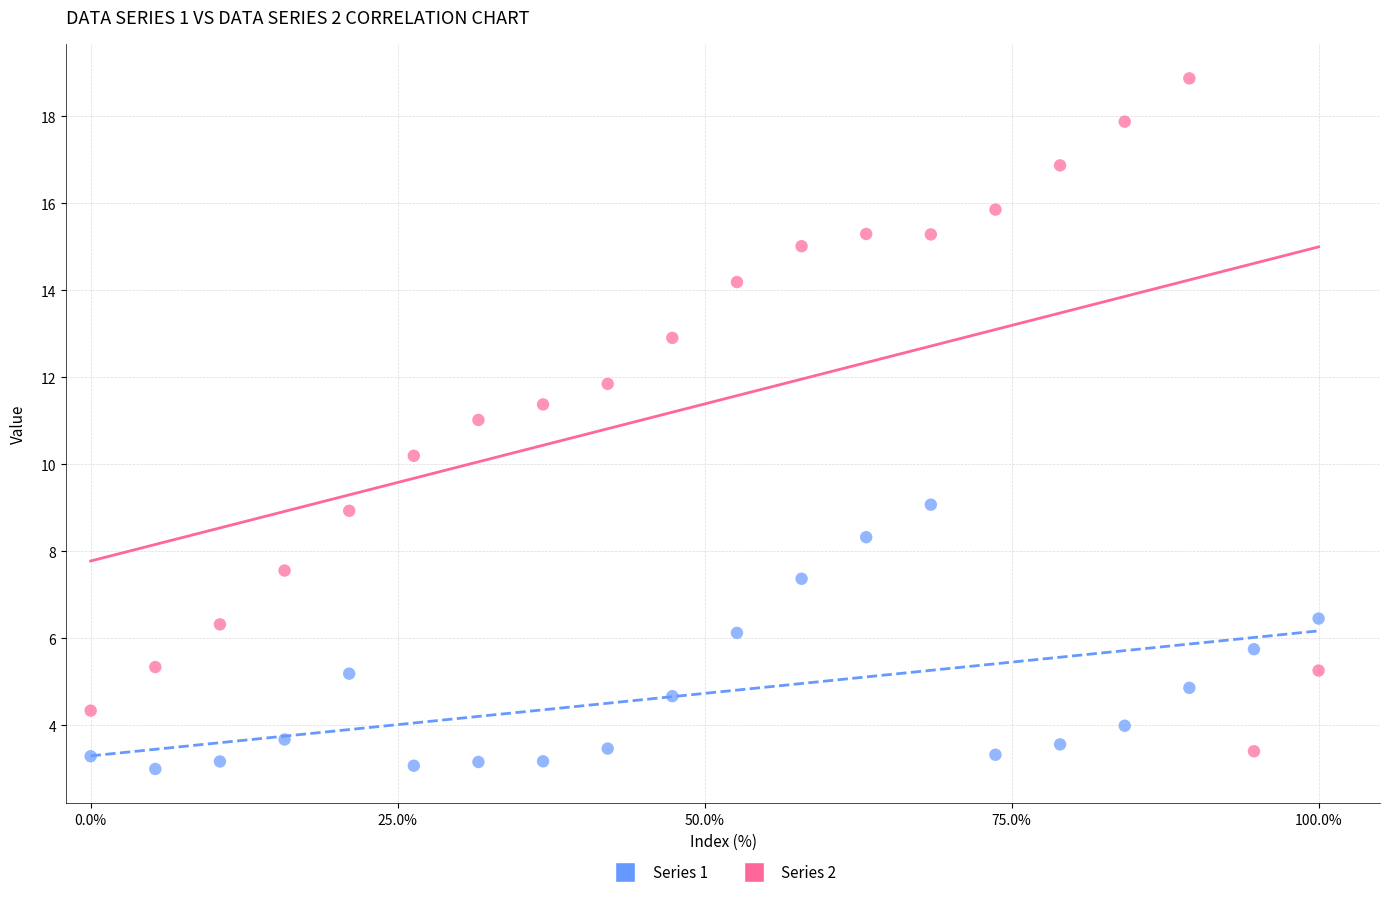

Which series contains the highest Y value?

Series 2